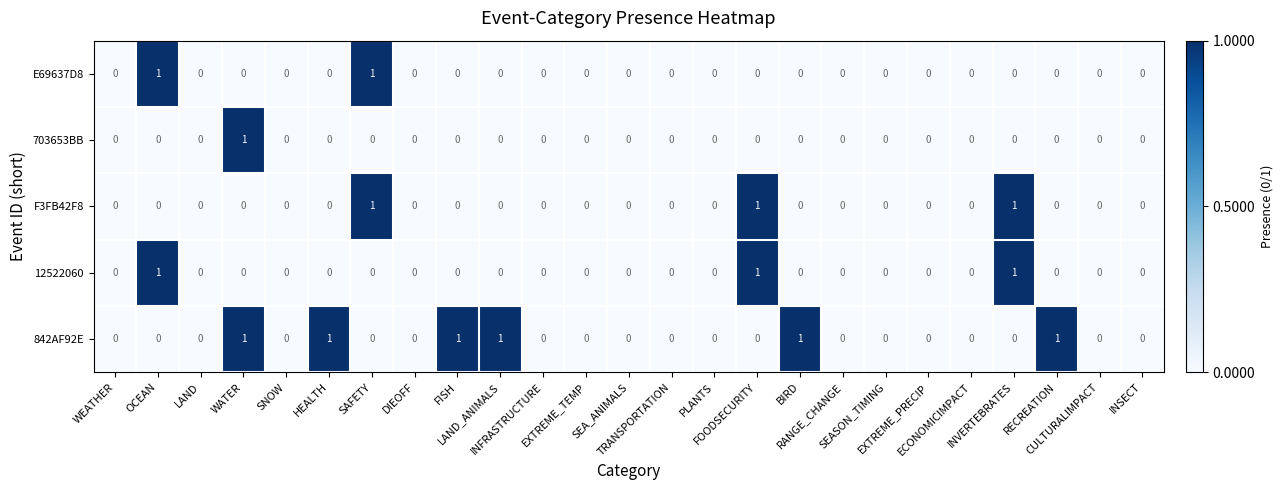

Which series has the largest total across all categories?

842AF92E